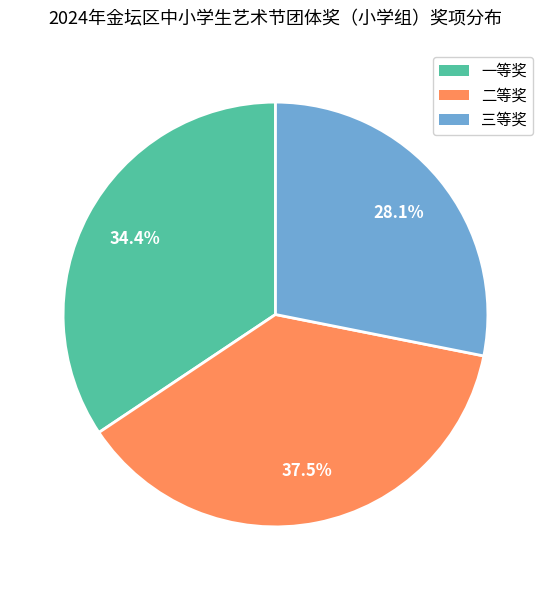

Rank the categories by value from highest to lowest.

二等奖, 一等奖, 三等奖